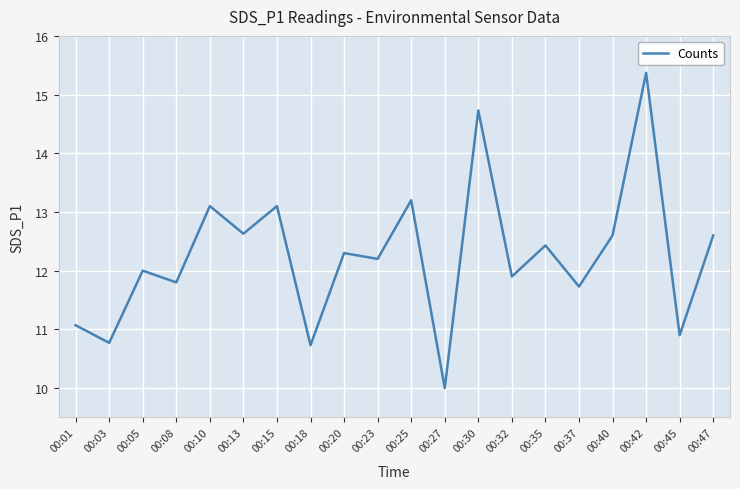

The chart shows a value of 11.8 at 00:08. True or false?

True